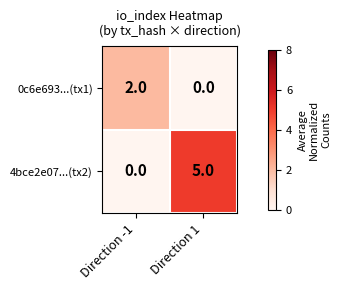

The value of 0c6e693...(tx1) at Direction 1 is 1. True or false?

False